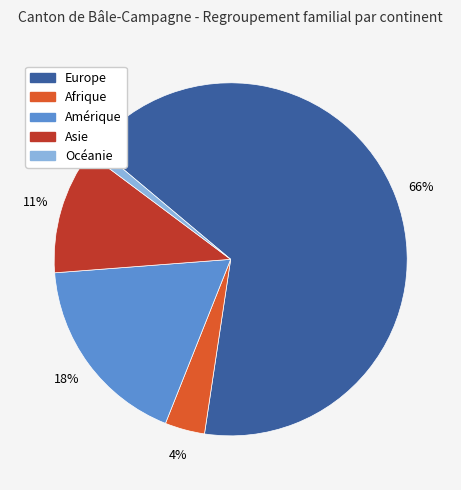

What is the largest slice in the pie chart?

Europe